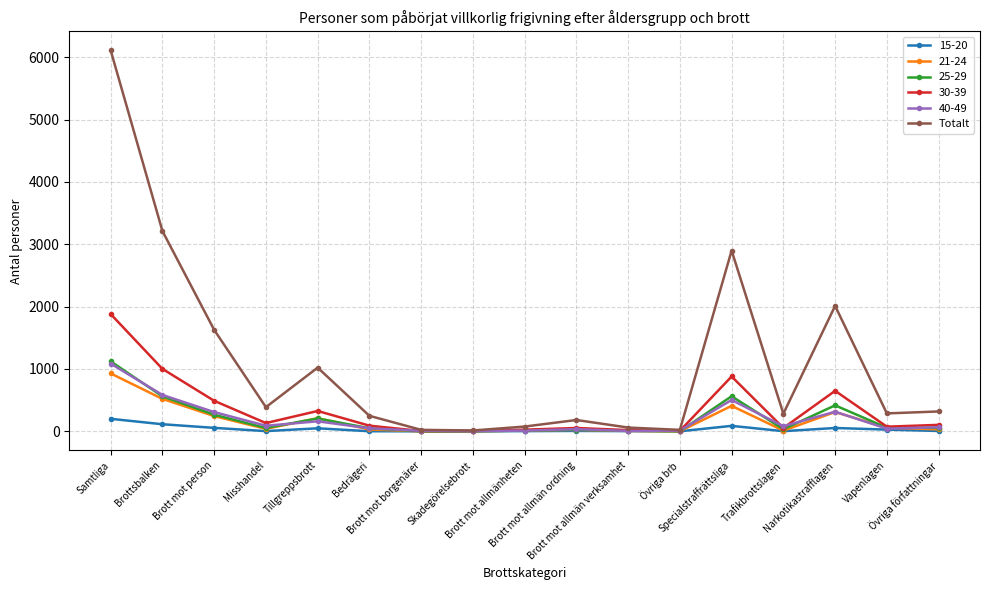

What is the greatest value displayed?

6110